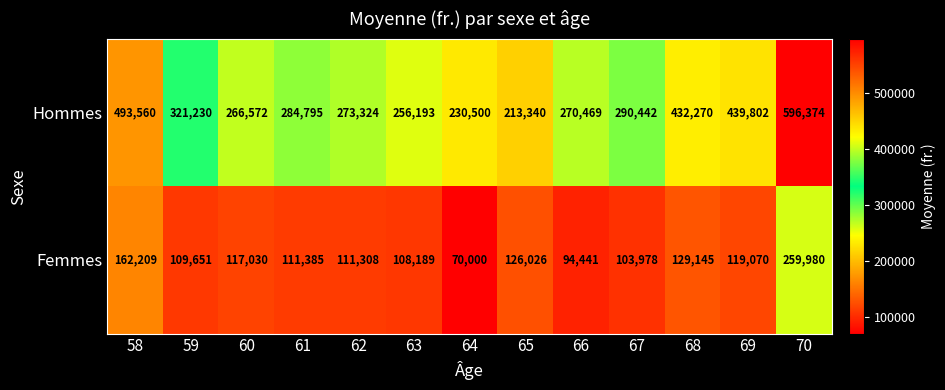

The value of Femmes at 67 is 103978. True or false?

True